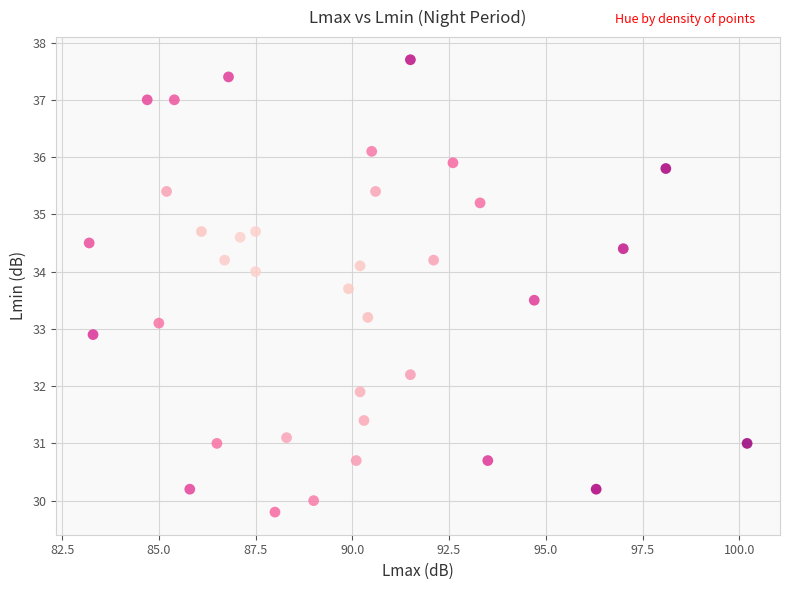

What is the range of Y values (max minus min)?

7.9